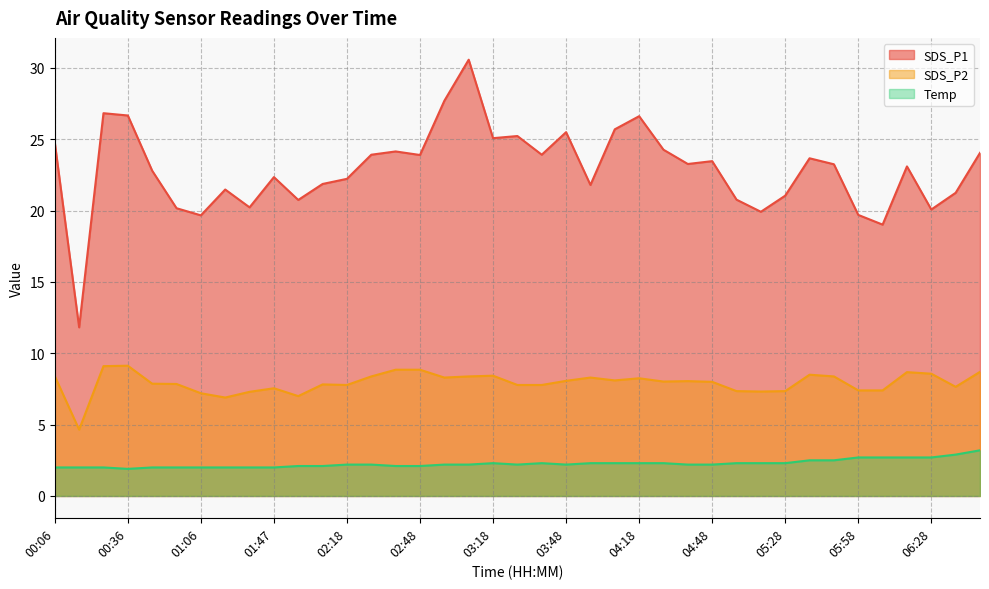

Where does the SDS_P2 series first go above 8?

00:06